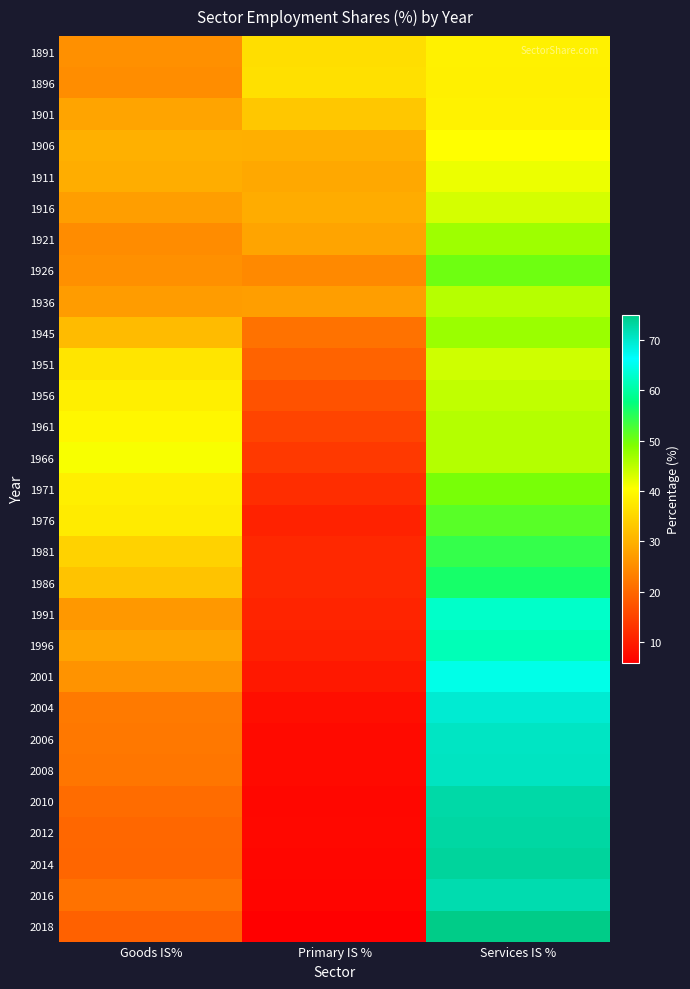

Count the number of data series in this chart.

29